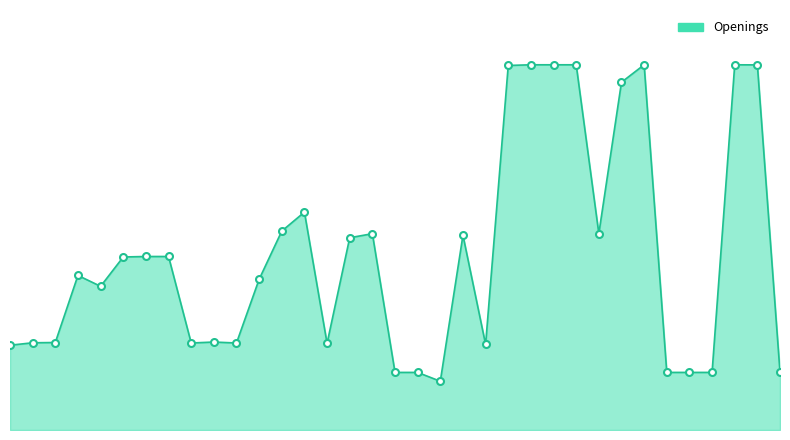

List the labels in order of value, largest first.

2020-09-17, 2018-10-01, 2017-02-01, 2017-02-01, 2017-01-01, 2021-01-01, 2016-08-30, 2018-01-08, 2006-04-01, 2003-04-01, 2017-07-26, 2011-07-07, 2012-06-16, 2009-02-02, 1993-03-01, 1993-03-01, 1993-03-01, 1990-01-23, 2002-07-15, 1991-08-19, 1994-10-17, 1983-08-10, 1983-03-01, 1994-01-01, 1995-01-01, 2007-12-25, 2013-06-10, 1983-03-01, 2021-09-22, 2020-01-01, 2019-11-04, 2019-03-22, 2012-01-01, 2012-01-01, 2012-05-16